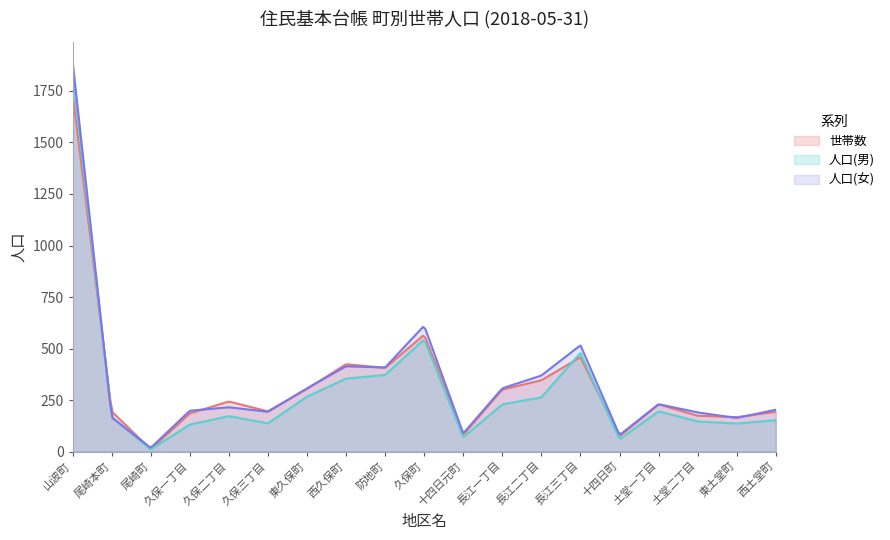

How many lines are shown in the chart?

3